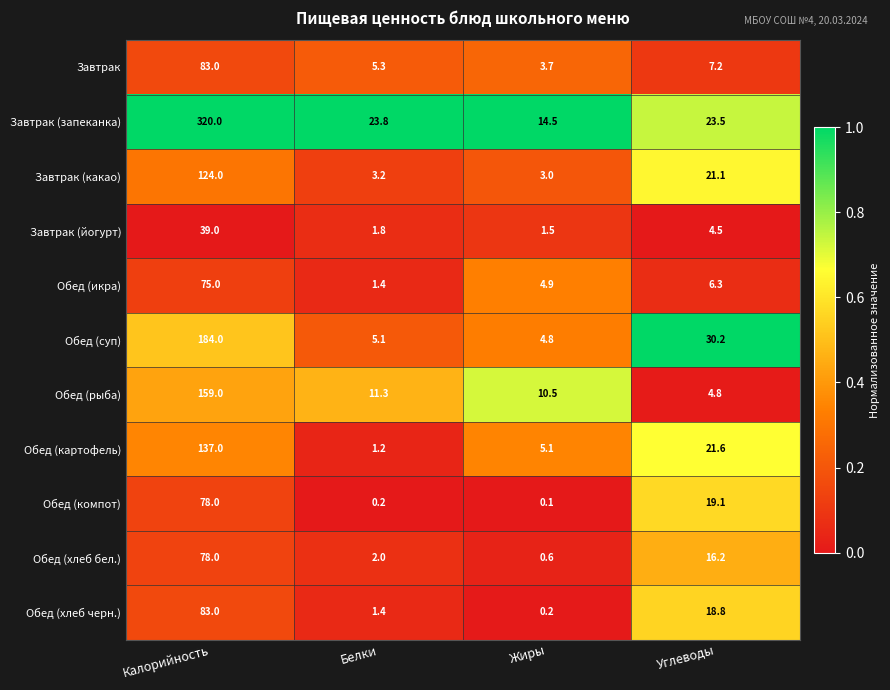

What is the highest value of the Обед (хлеб черн.) series?

83.0